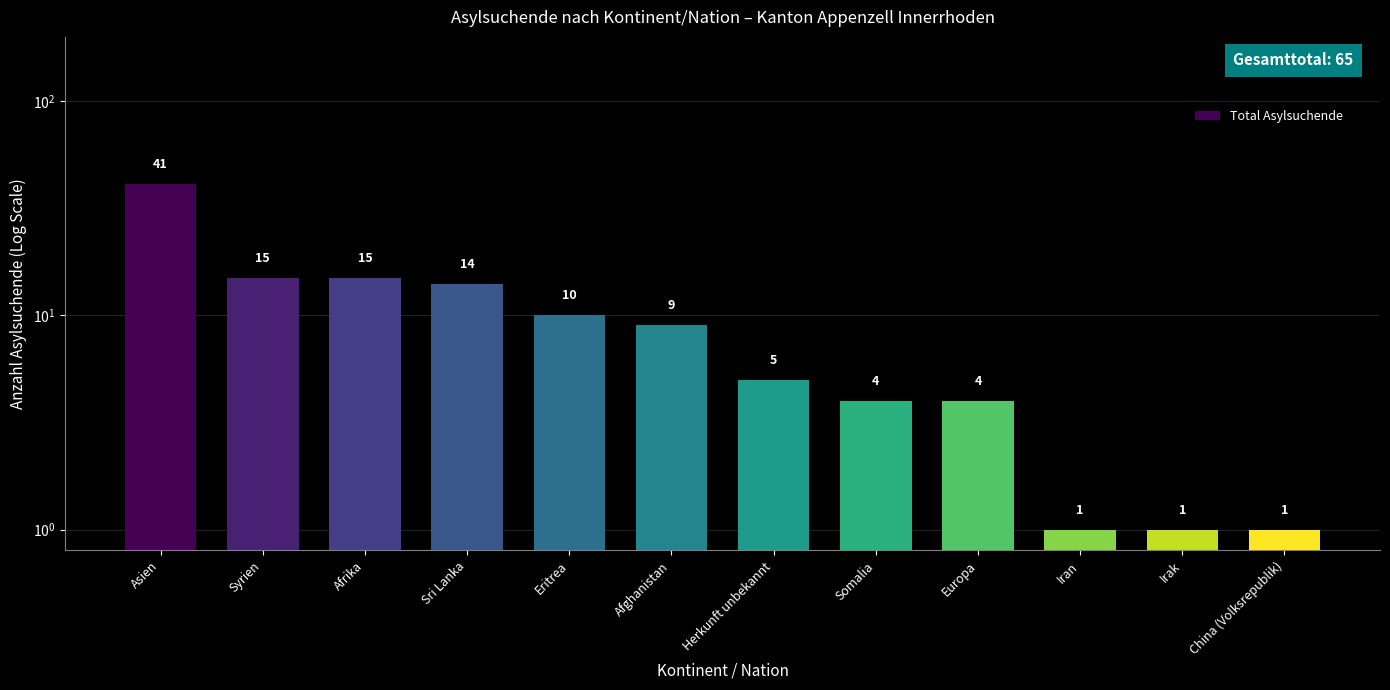

Are the bars horizontal?

No